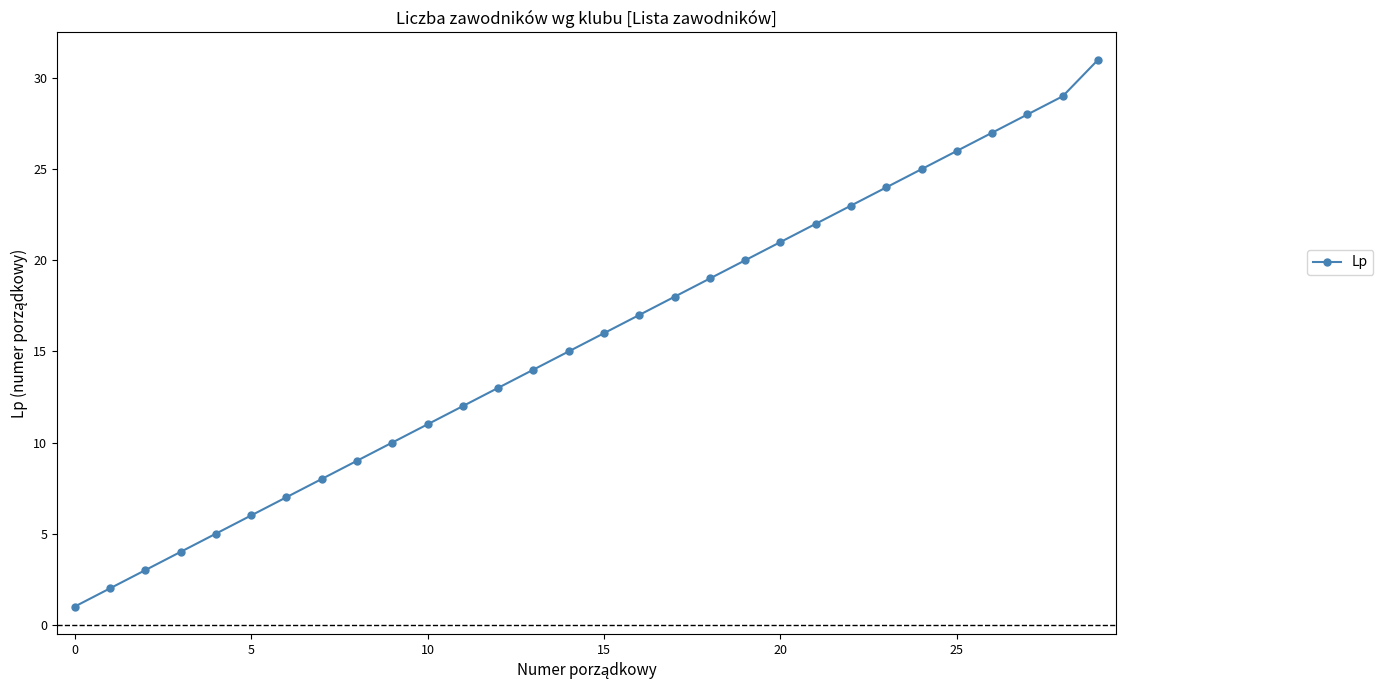

What is the maximum value shown in the chart?

31